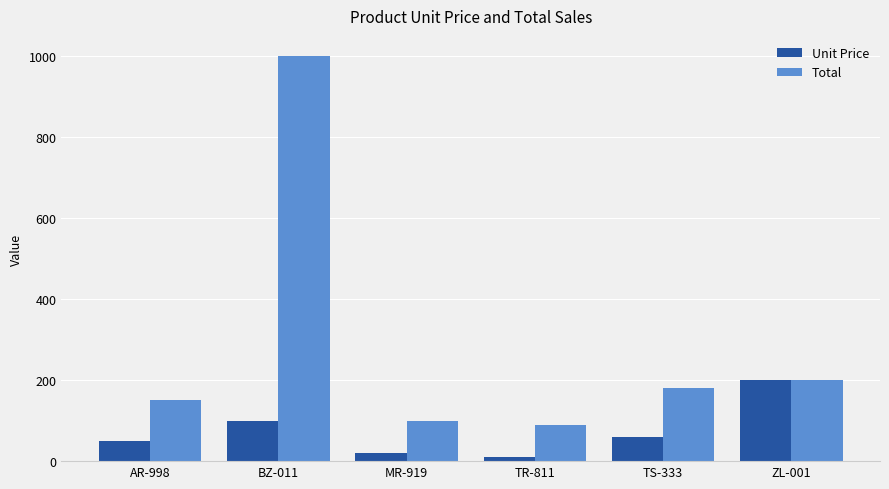

Which series has the largest range (max minus min)?

Total